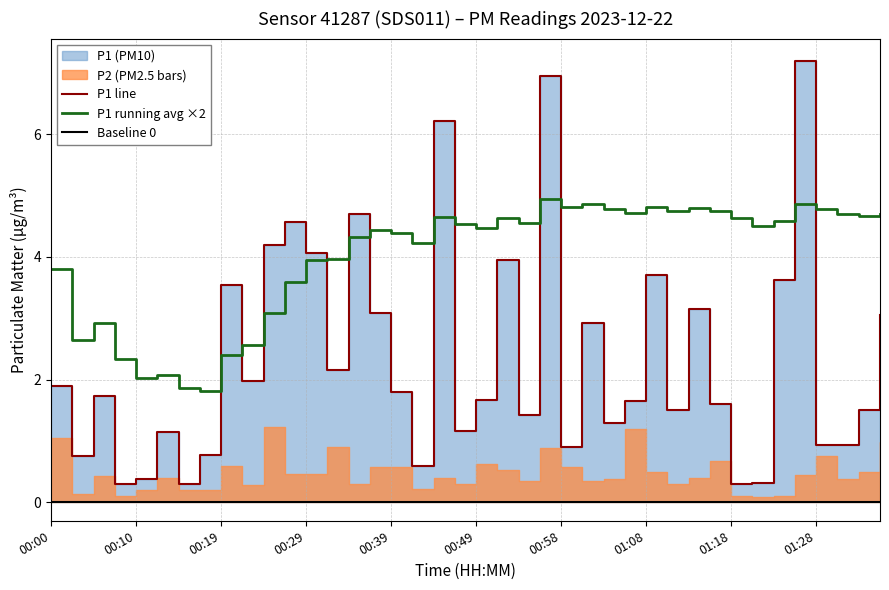

What is the sum of all values?

93.9